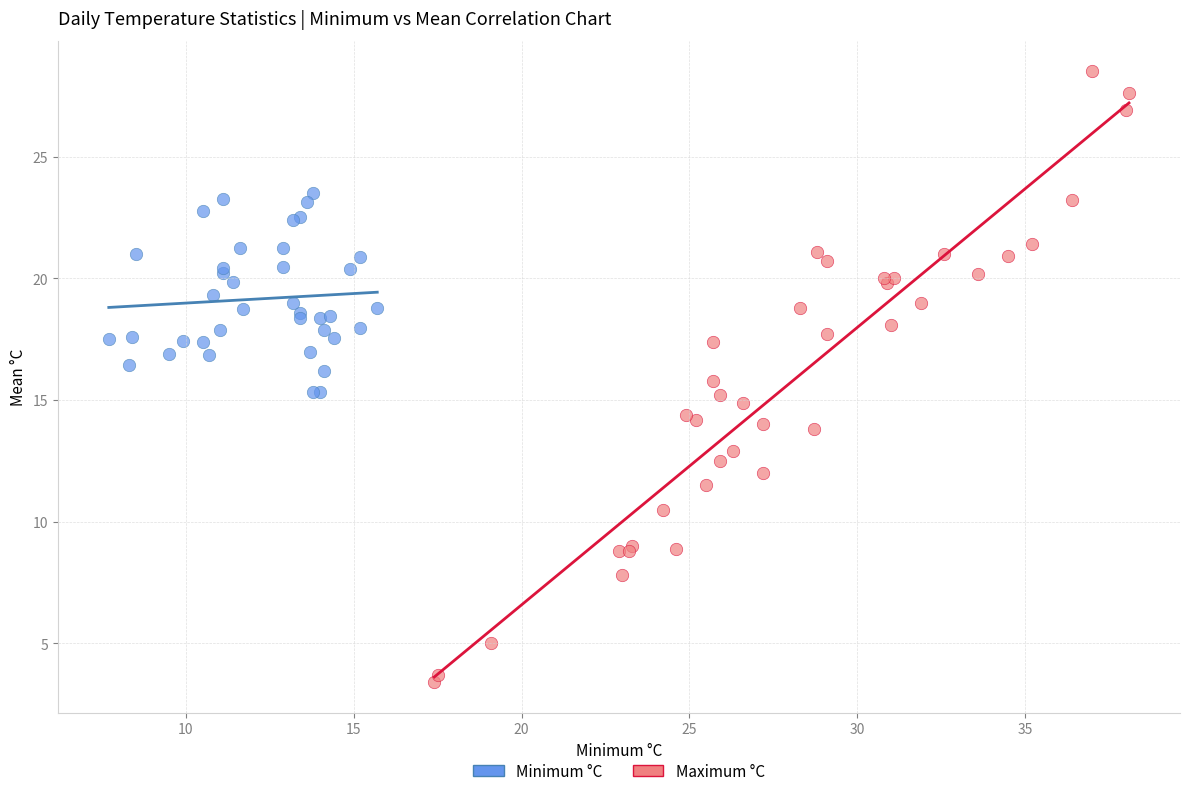

Which series has the widest spread of Y values?

Maximum °C